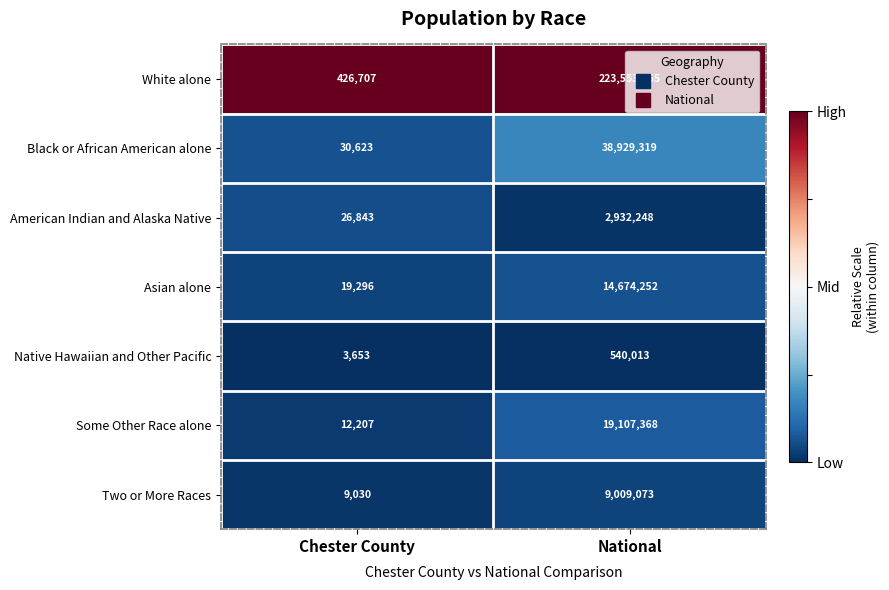

Read the Black or African American alone value at National, to the nearest 10.

38929320